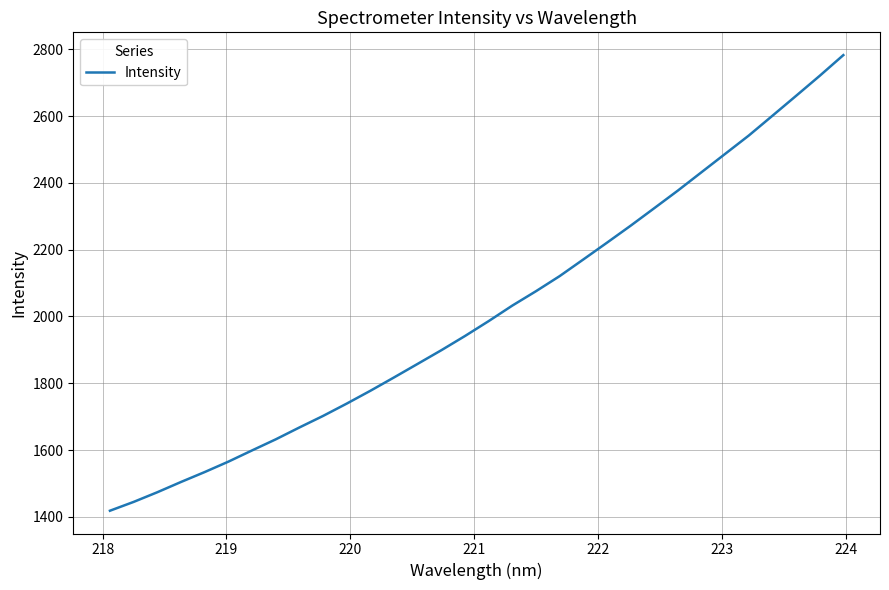

What is the difference between the maximum and minimum values?

1364.8